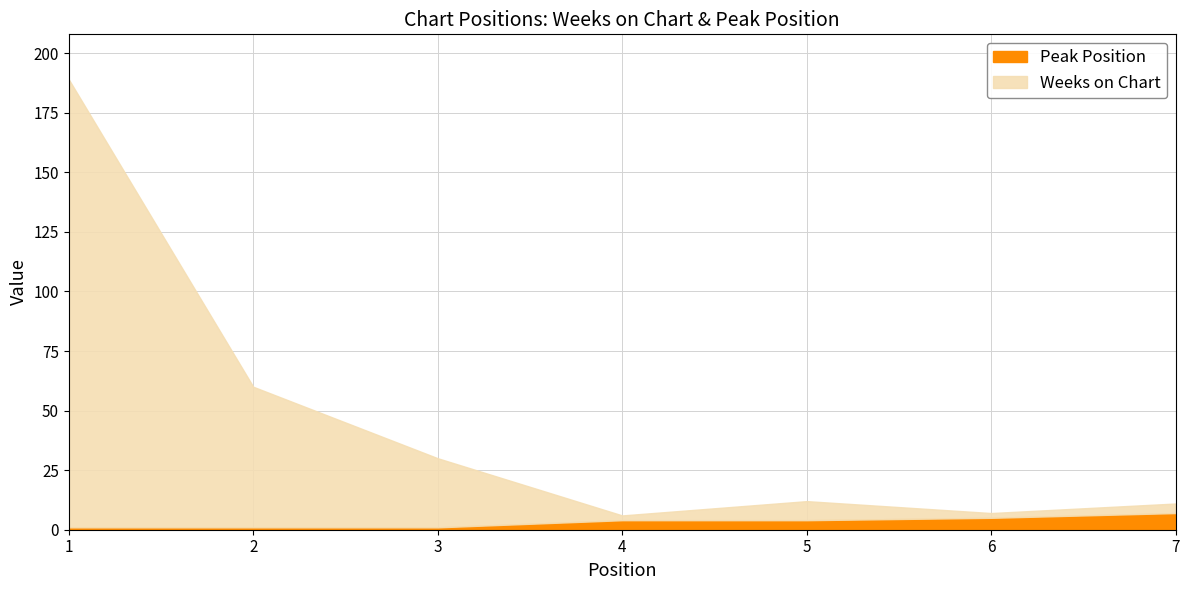

What are all the series names shown in the legend?

Peak Position, Weeks on Chart